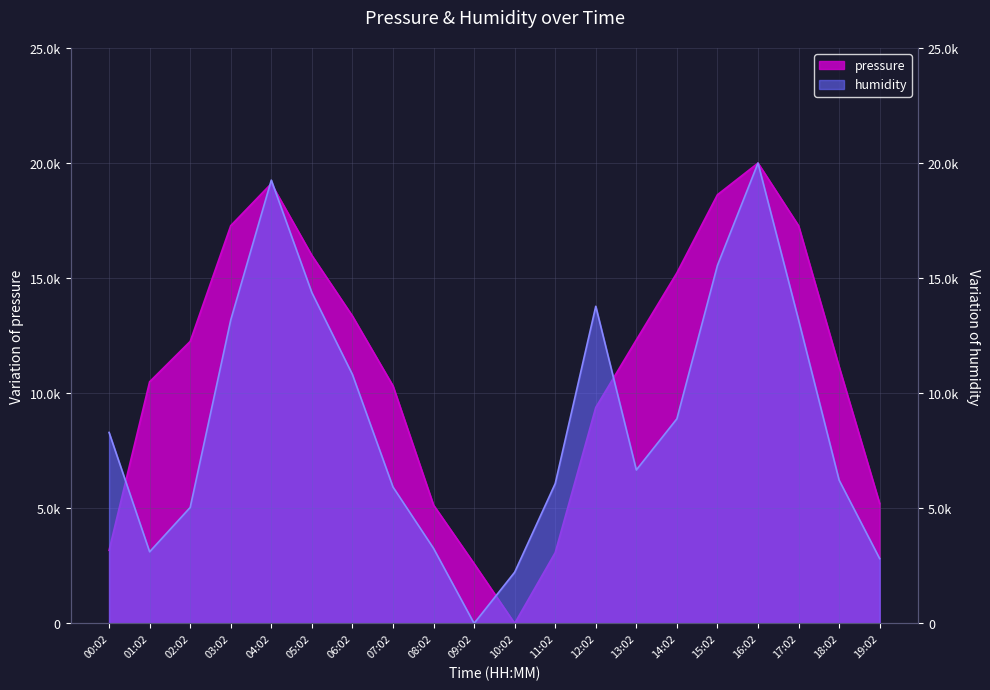

After their last crossing, which series has the higher values: humidity or pressure?

pressure